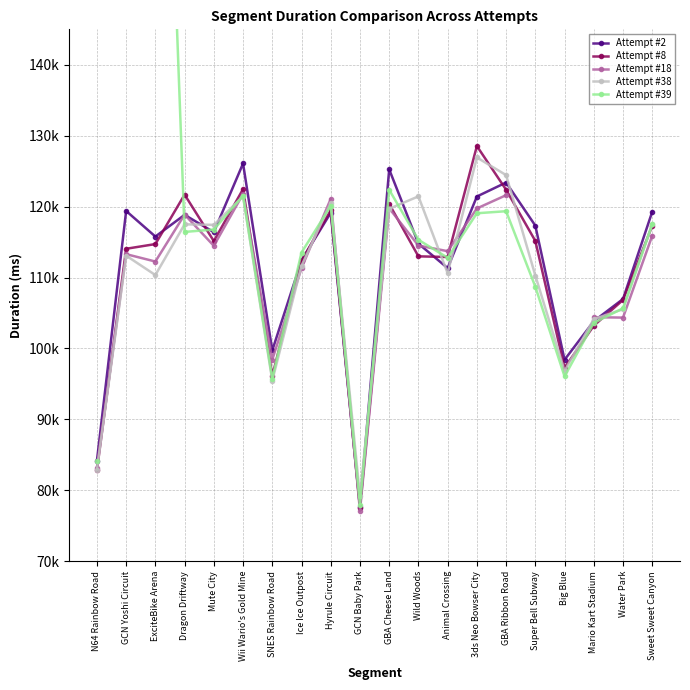

What is the difference between the maximum and second lowest values in the Attempt #8 series?

45737.0